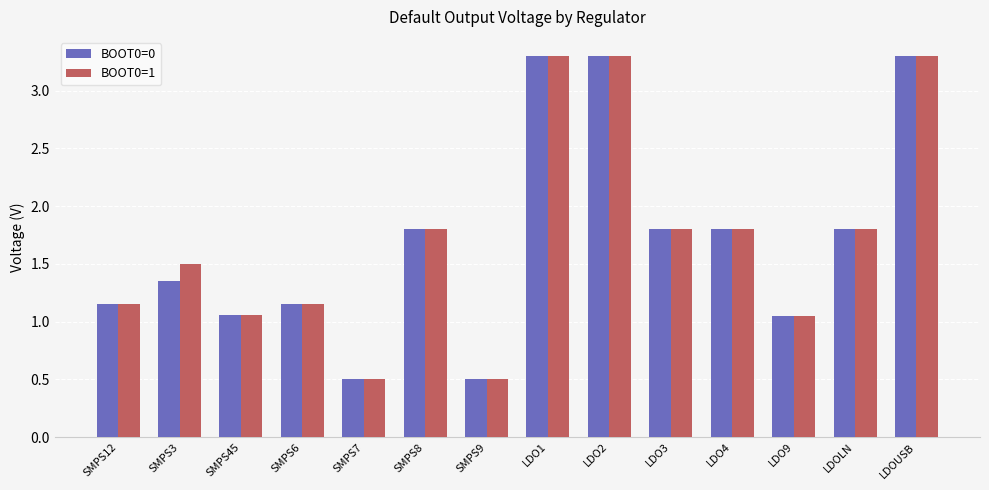

How many bars are there in total?

28